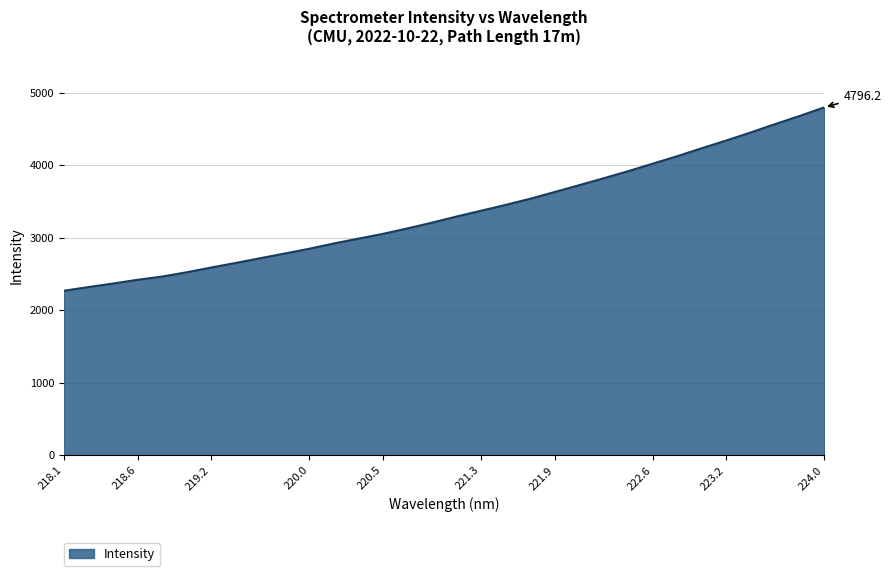

What is the minimum value shown in the chart?

2266.8